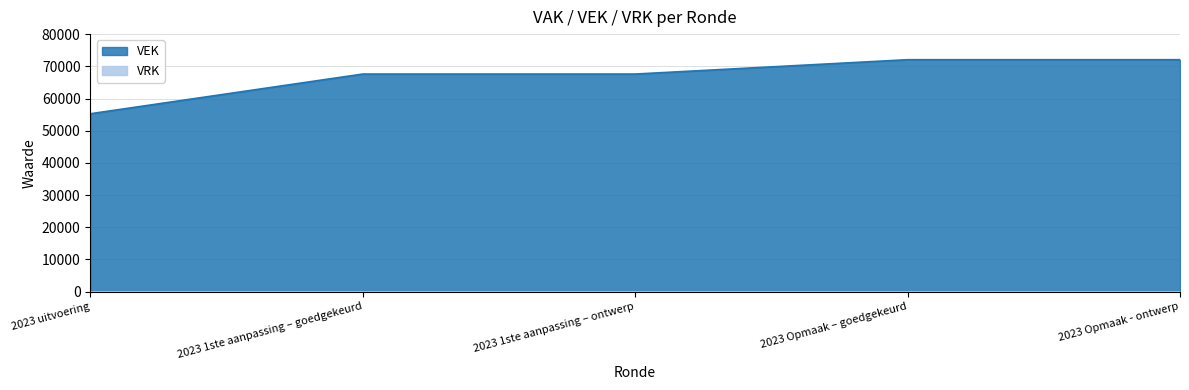

What is the label of the 4th point from the left?

2023 Opmaak – goedgekeurd